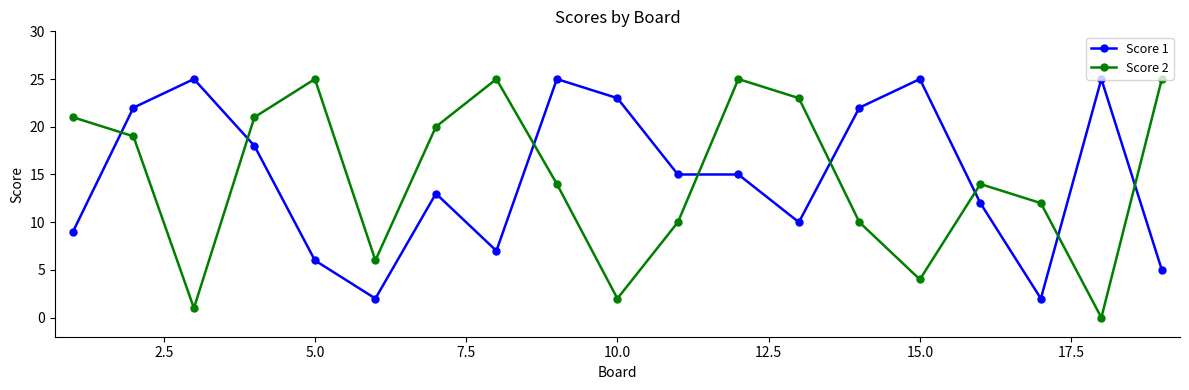

True or false: Score 1 has more than 2 points higher than both neighbors.

True